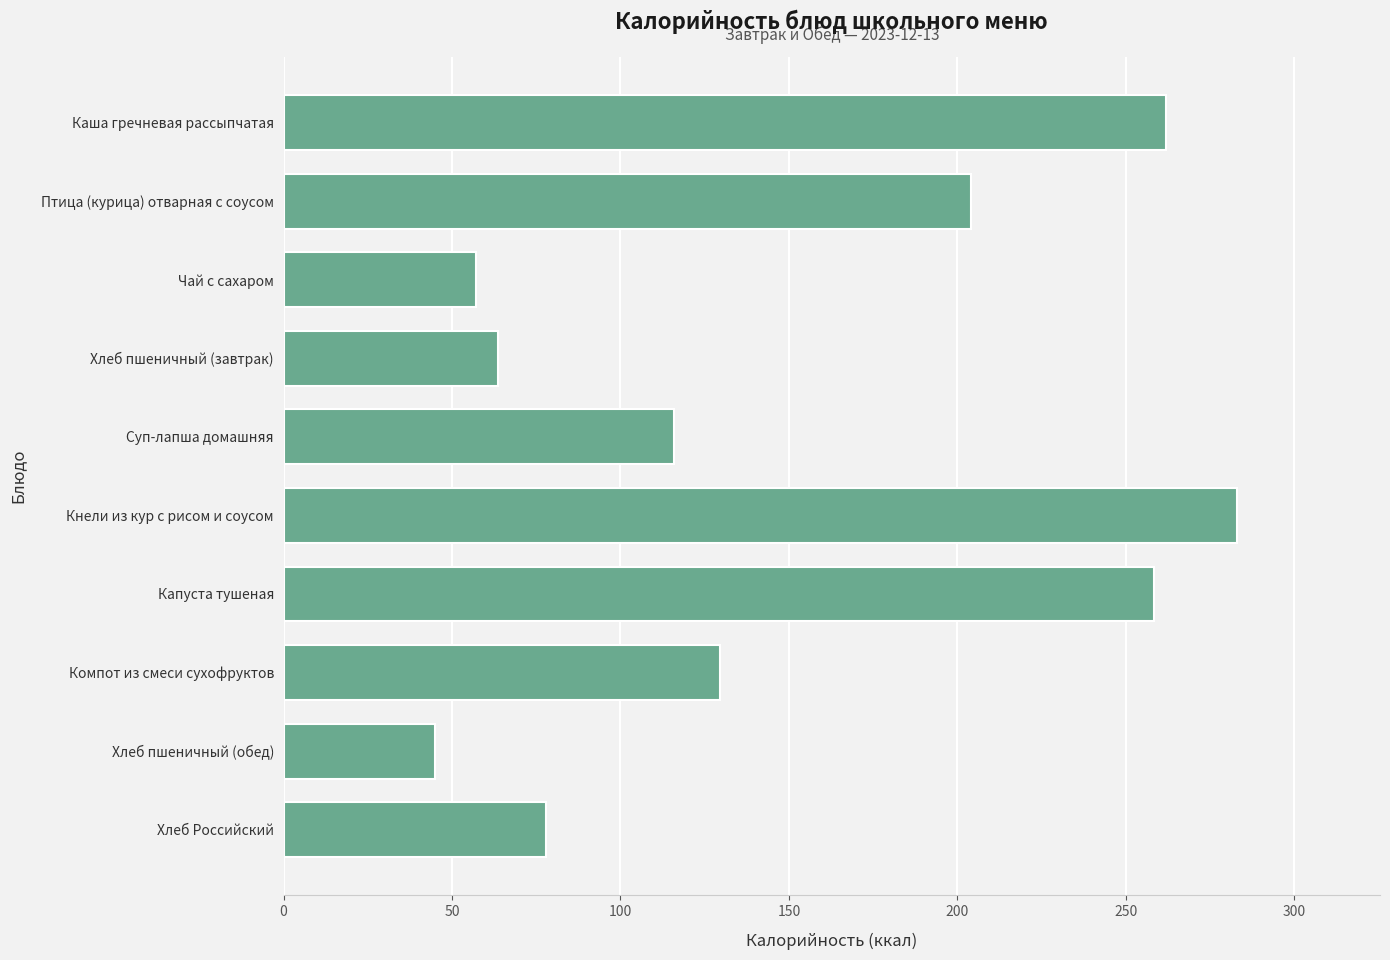

What is the maximum value shown in the chart?

283.0